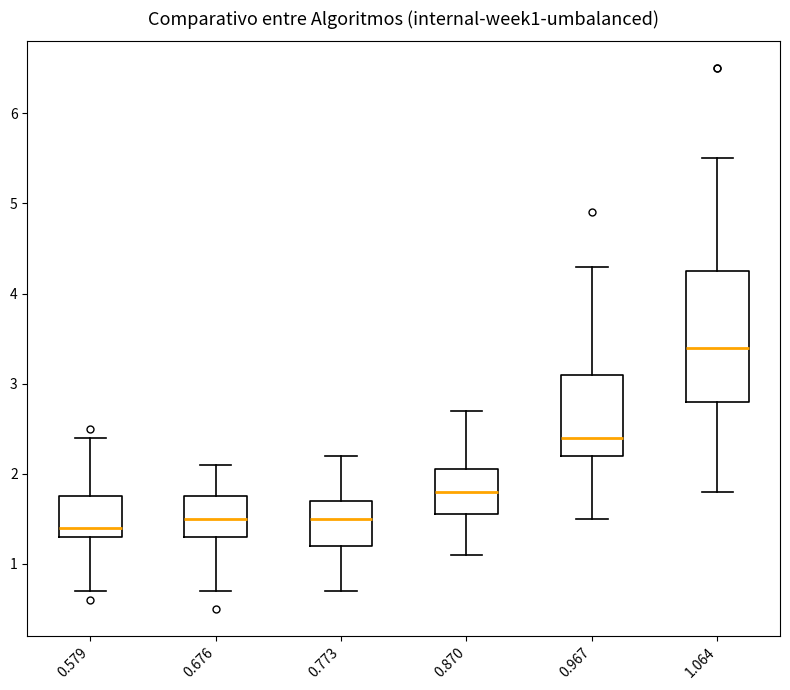

Which box has the highest median line?

1.064